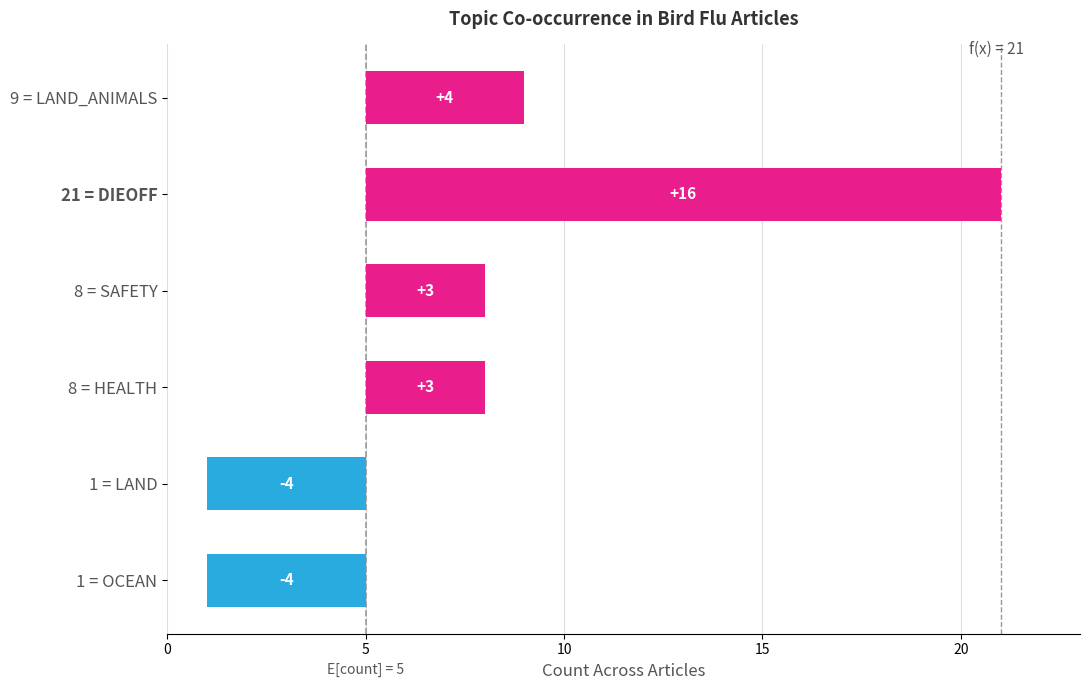

How many values in OCEAN are above zero?

1